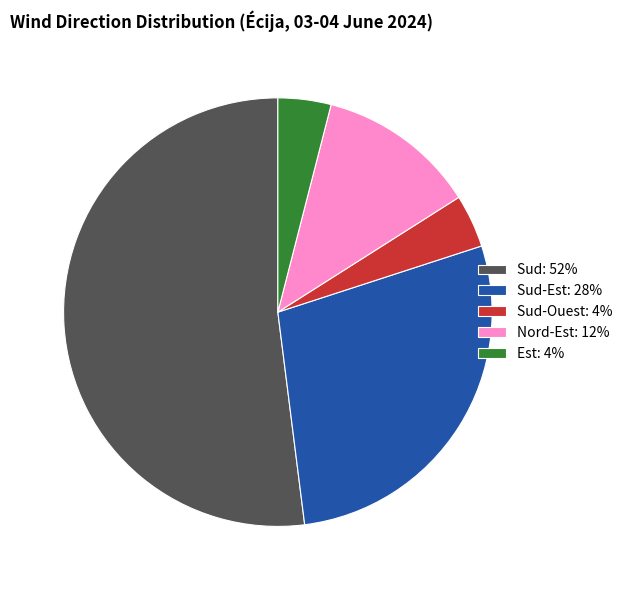

What is the ratio of the value at Sud-Ouest: 4% to the value at Nord-Est: 12%?

0.3